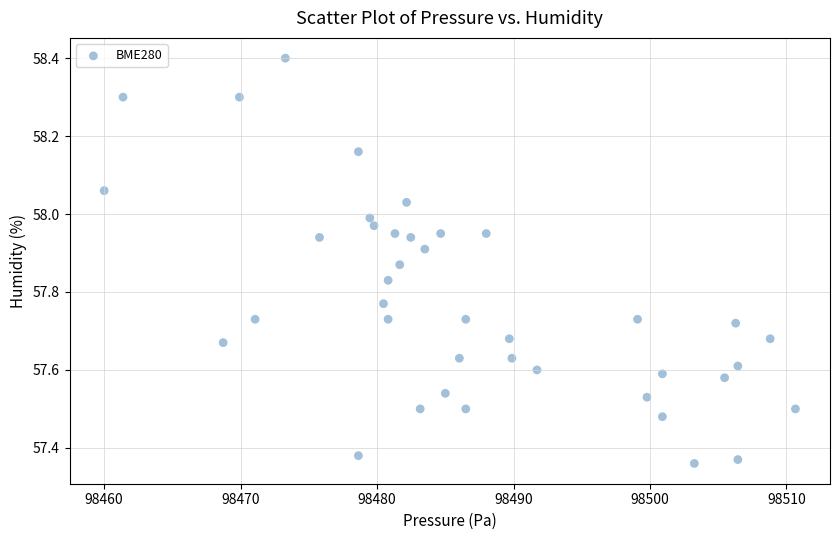

What is the range of Y values (max minus min)?

1.0